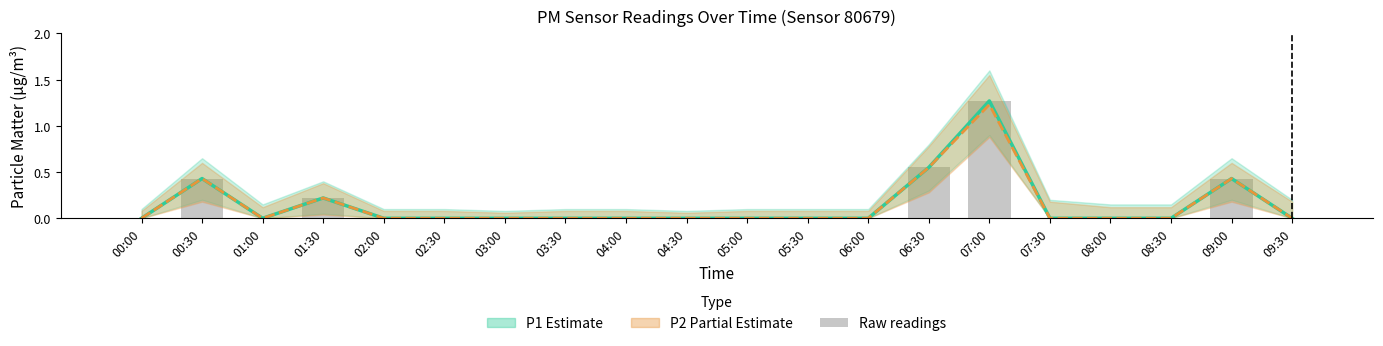

What is the difference between the second highest and second lowest values in the P1 raw series?

0.6